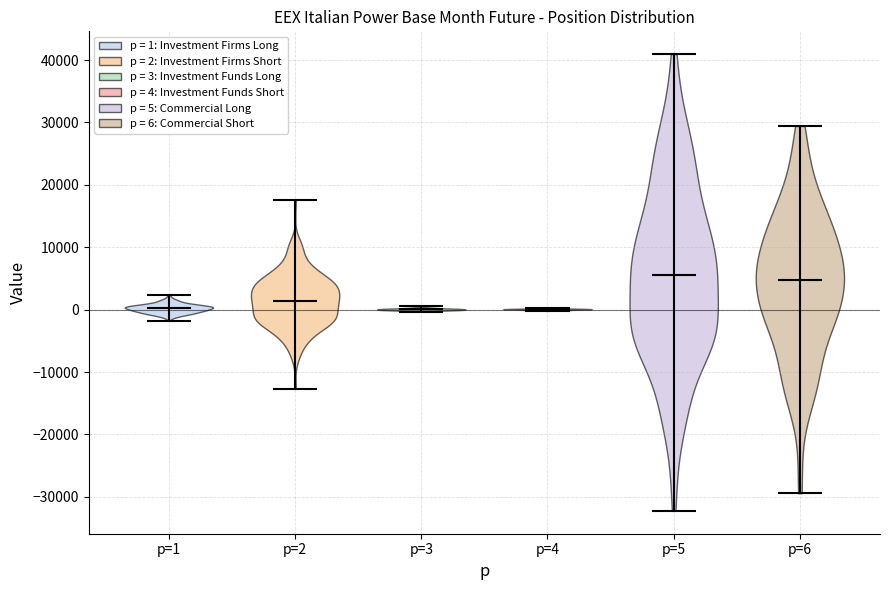

Reading left to right, read every violin against the y-axis: where its median line is, and the lowest and highest points it reaches. The values are not printed on the chart, so give them approximately, as read against the axis.

p=1: median line 0, lowest point -2000, highest point 2000
p=2: median line 1000, lowest point -13000, highest point 18000
p=3: median line 0, lowest point 0, highest point 1000
p=4: median line 0, lowest point 0, highest point 0
p=5: median line 5000, lowest point -32000, highest point 41000
p=6: median line 5000, lowest point -29000, highest point 29000